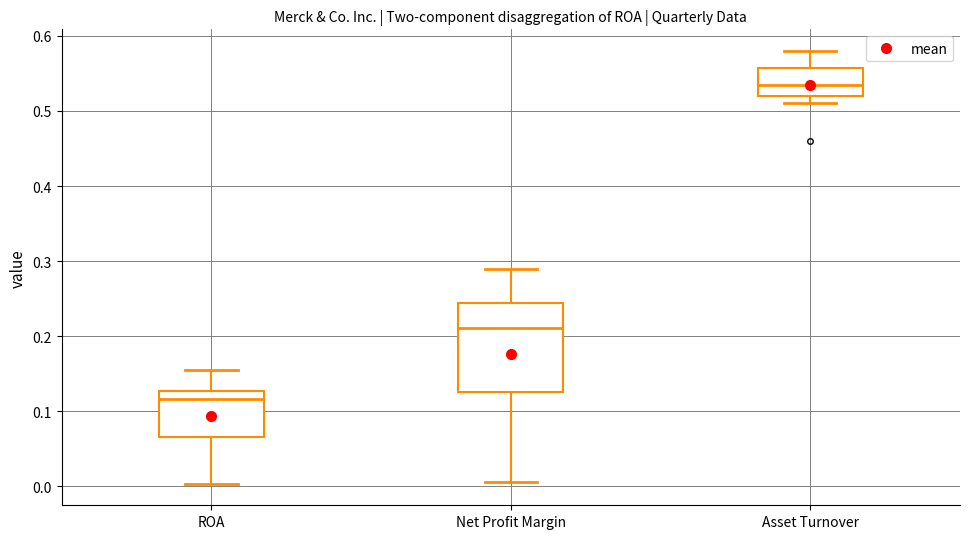

Which box's median line is the lowest?

ROA